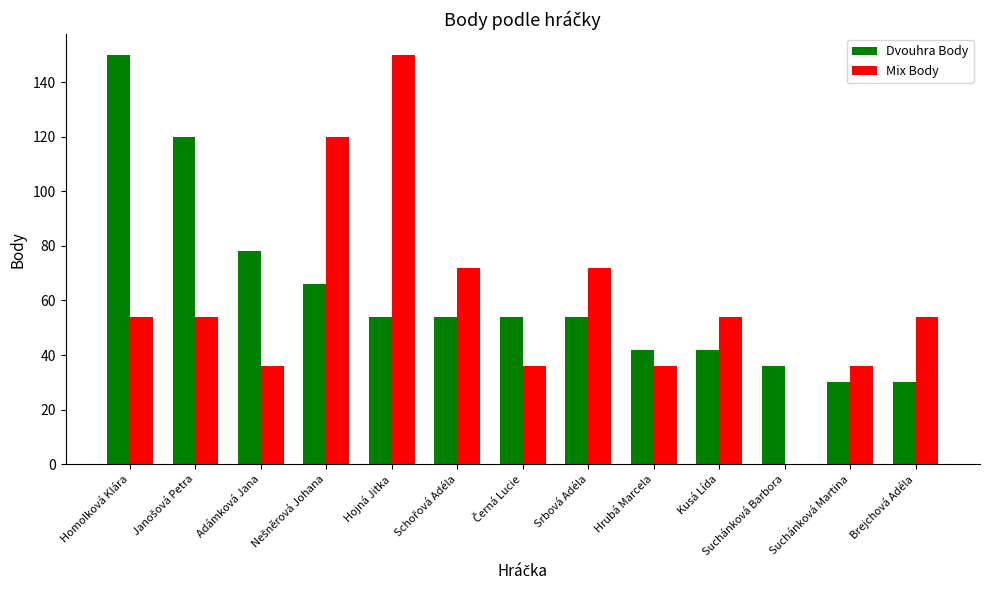

Is it true that Dvouhra Body equals 41 at Brejchová Adéla?

False